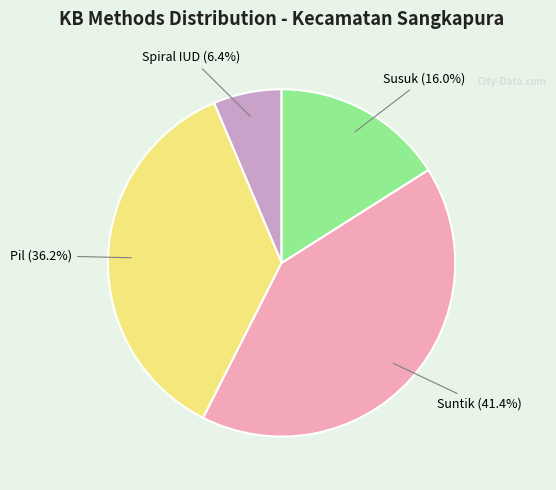

Does any single category account for the majority?

No